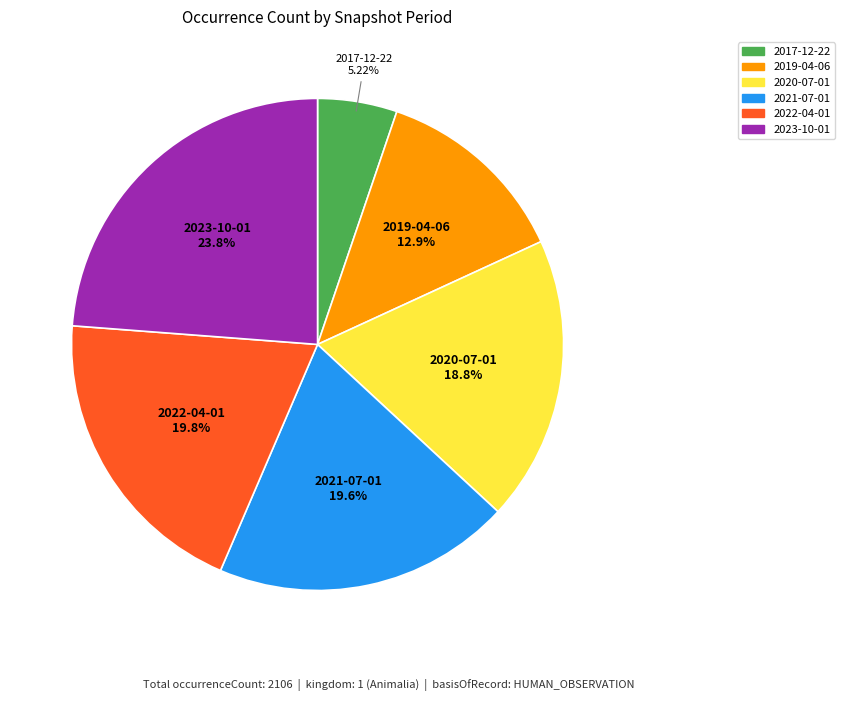

How many slices are in this pie chart?

6